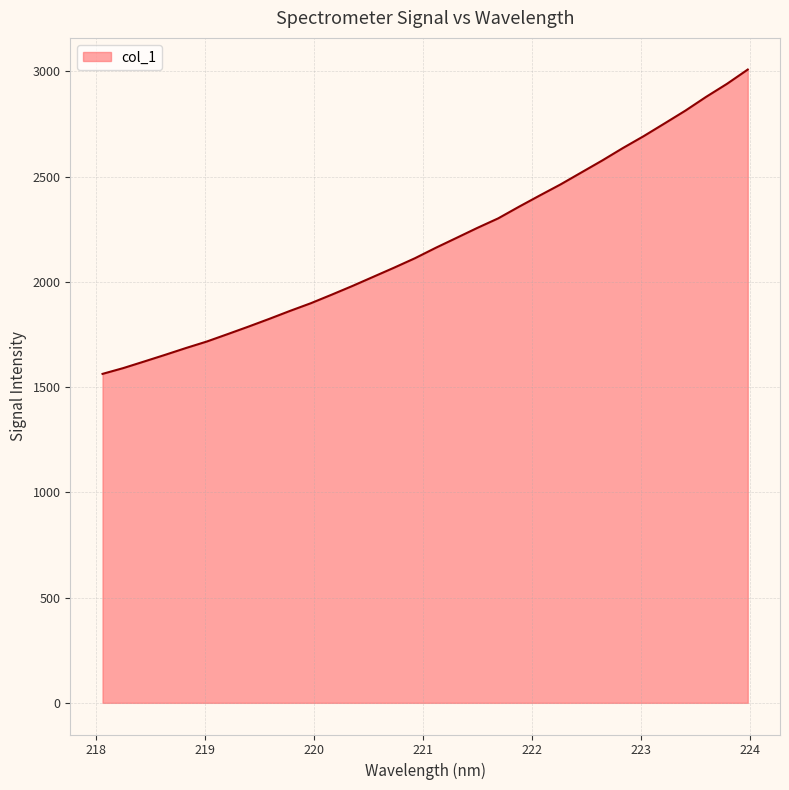

What is the maximum value shown in the chart?

3008.9